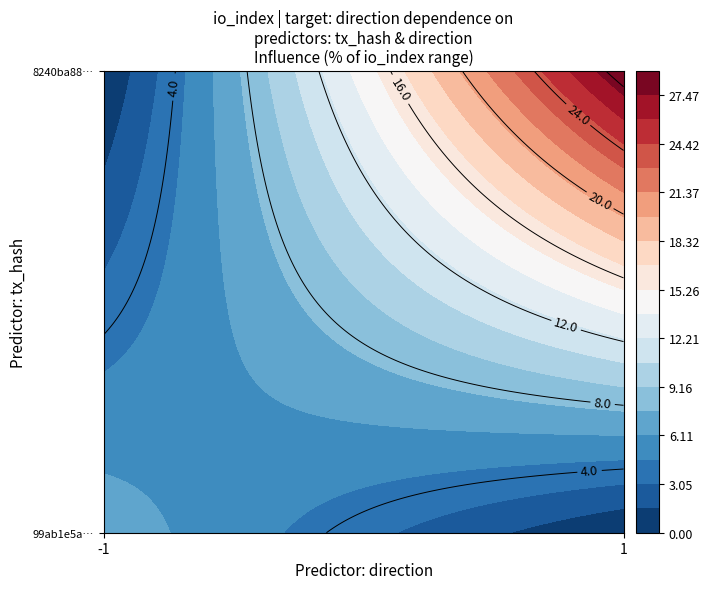

Reading left to right, what are all the values shown in this chart?

99ab1e5a54b7ca216418eb7b61aa97f65ea4a87: direction=-1	io_index=7
8240ba88e591a3b1cd6571cedc0bbdc501bf708: direction=1	io_index=29